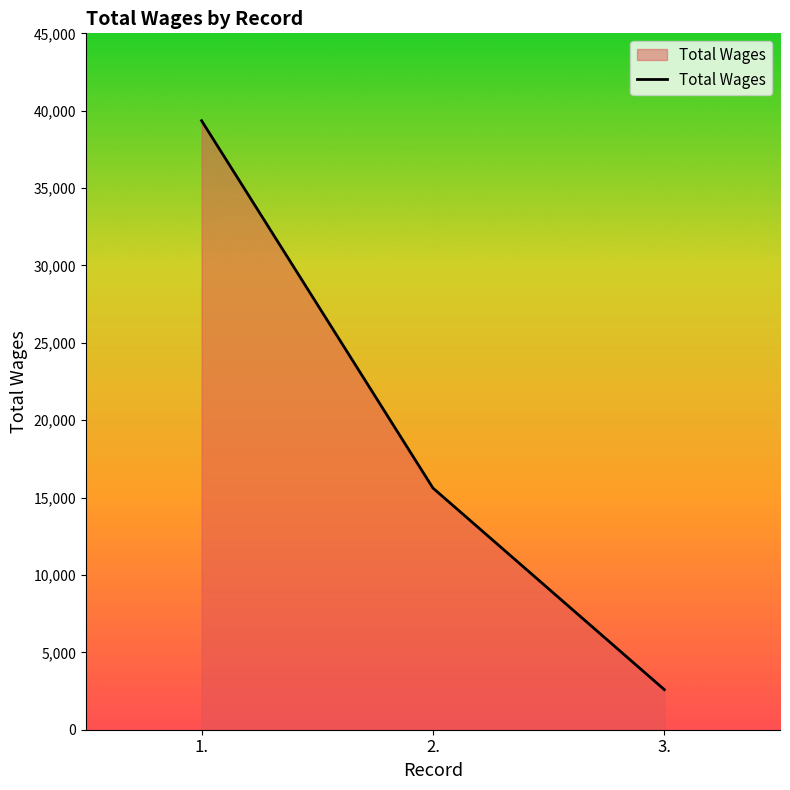

True or false: the data shows 39355 at 1..

True